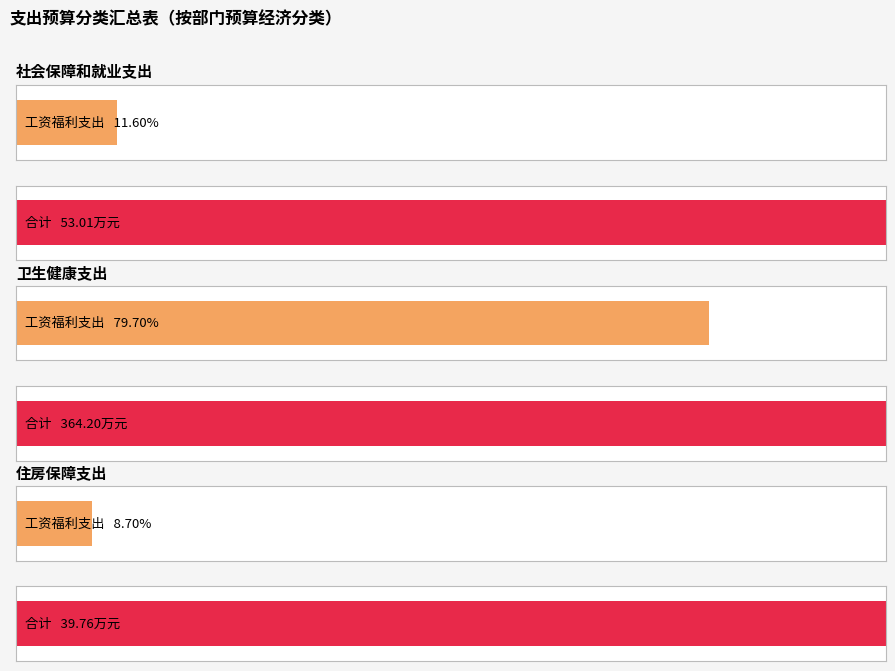

What is the maximum value shown in the chart?

364.2